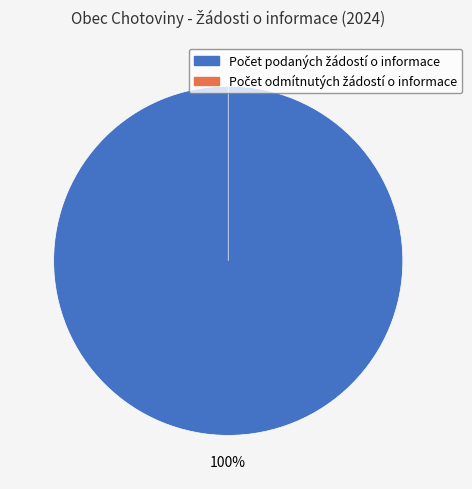

Combined, what portion of the pie is Počet odmítnutých žádostí o informace and Počet podaných žádostí o informace?

100.0%